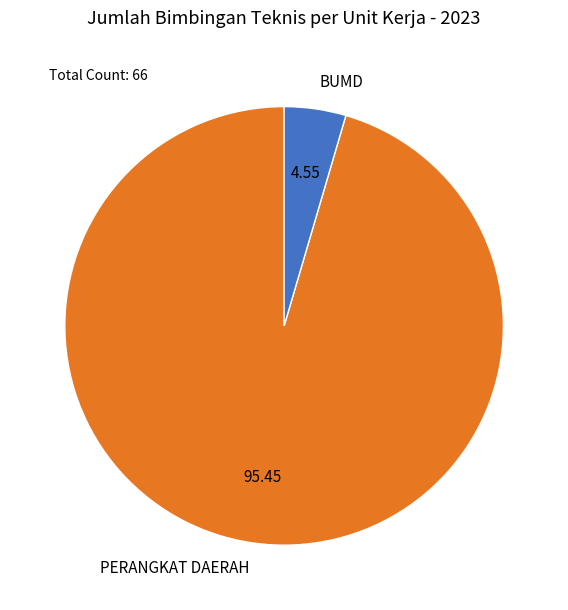

How many slices are in this pie chart?

2